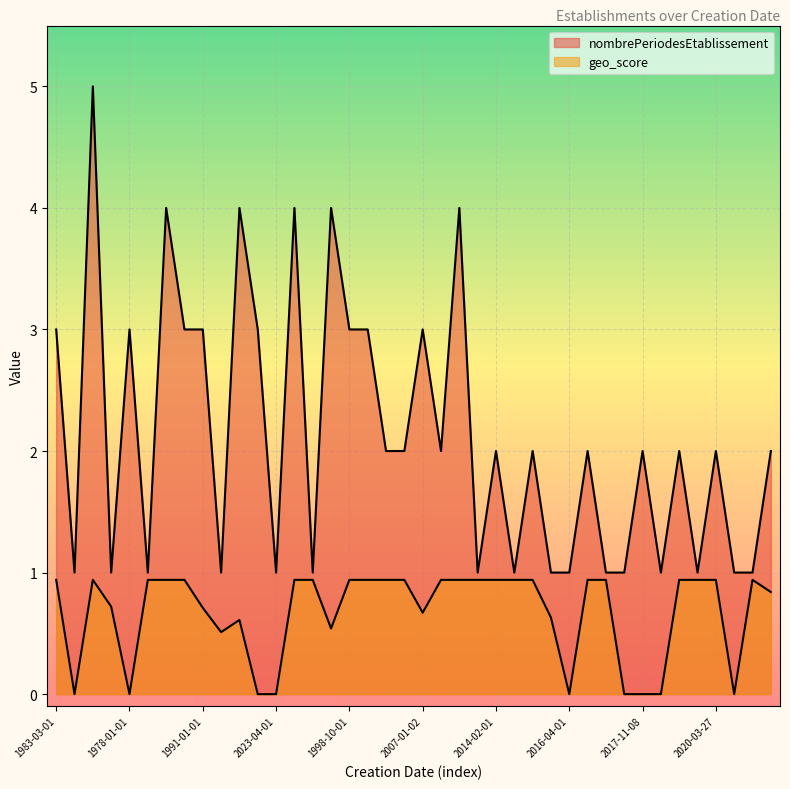

Reading left to right, transcribe all the data shown in this chart.

nombrePeriodesEtablissement: 3.0	1.0	5.0	1.0	3.0	1.0	4.0	3.0	3.0	1.0	4.0	3.0	1.0	4.0	1.0	4.0	3.0	3.0	2.0	2.0	3.0	2.0	4.0	1.0	2.0	1.0	2.0	1.0	1.0	2.0	1.0	1.0	2.0	1.0	2.0	1.0	2.0	1.0	1.0	2.0
geo_score: 0.9	0.0	0.9	0.7	0.0	0.9	0.9	0.9	0.7	0.5	0.6	0.0	0.0	0.9	0.9	0.5	0.9	0.9	0.9	0.9	0.7	0.9	0.9	0.9	0.9	0.9	0.9	0.6	0.0	0.9	0.9	0.0	0.0	0.0	0.9	0.9	0.9	0.0	0.9	0.8